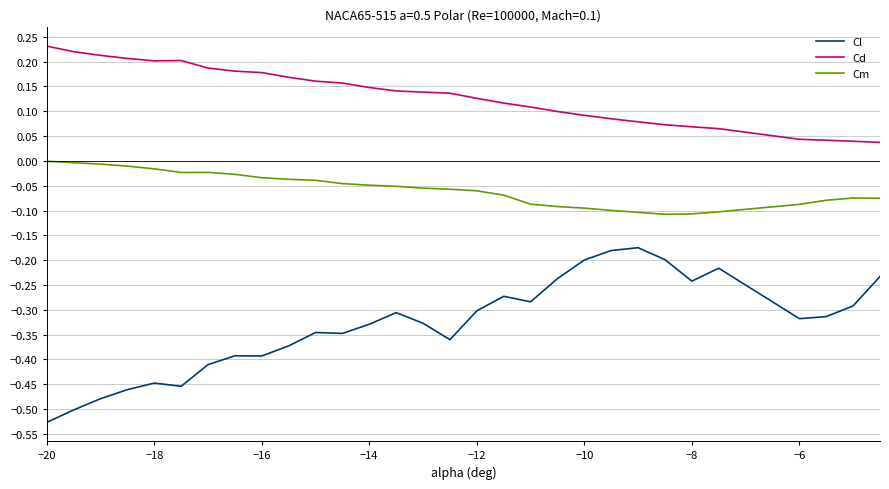

Which series has the widest spread of values?

Cl